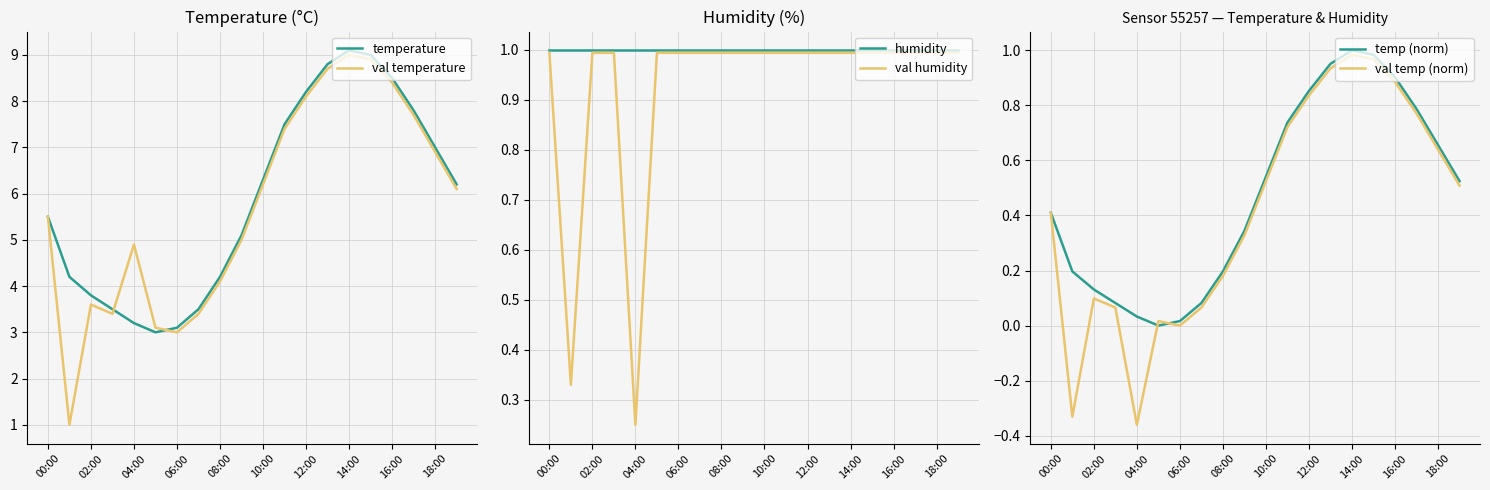

Where does the temperature series first go above 6?

10:00